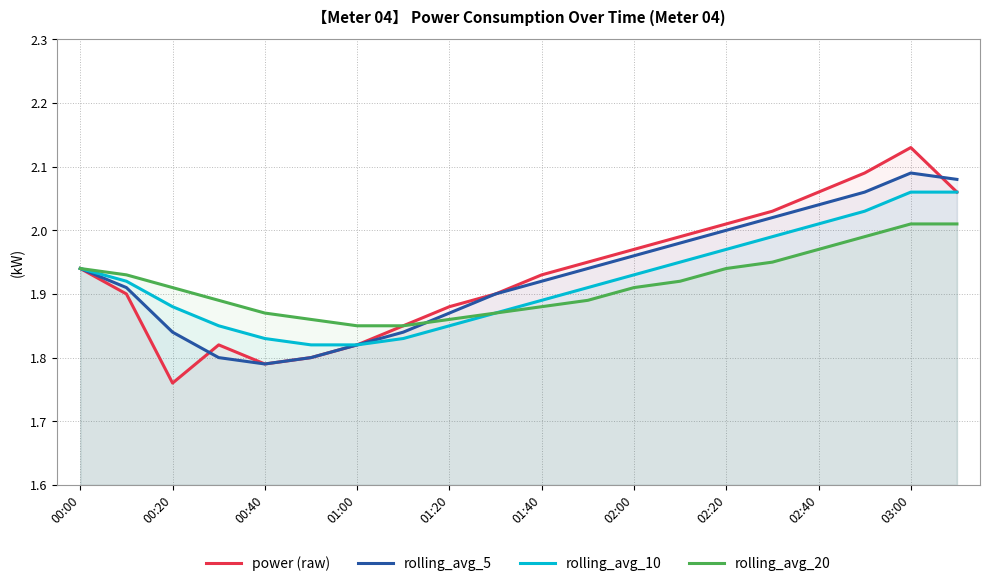

What is the sum of all rolling_avg_10 values?

38.4